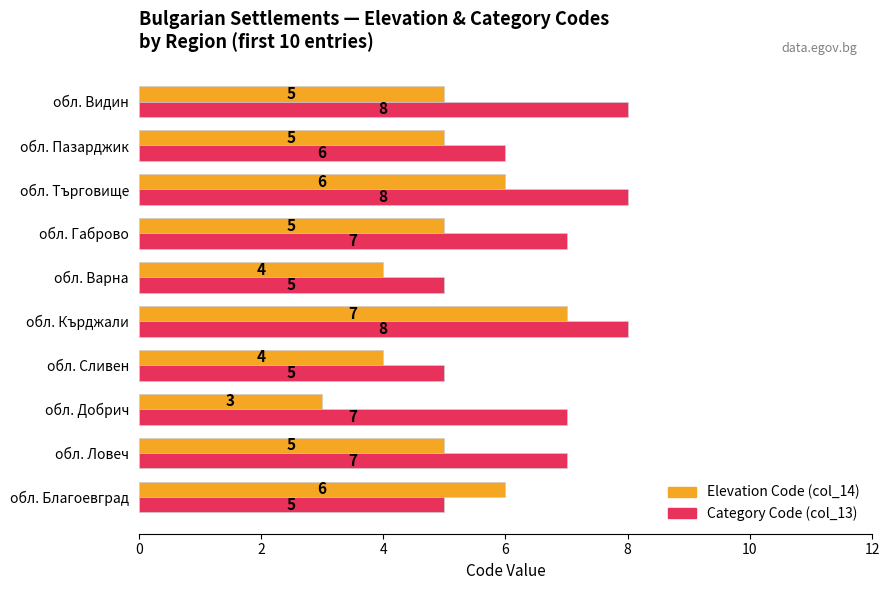

Rank the series by their average value, from lowest to highest.

Elevation Code (col_14), Category Code (col_13)